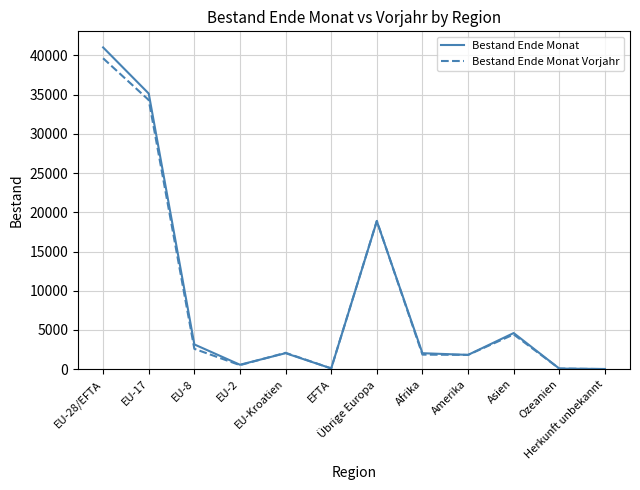

What position from the right is Asien?

3